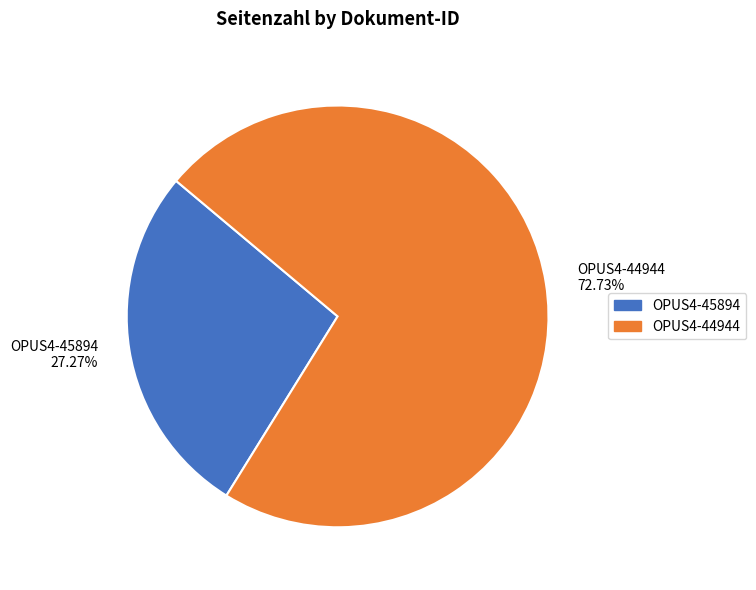

To the nearest percent, what is the difference between the largest and smallest slice percentages?

45%